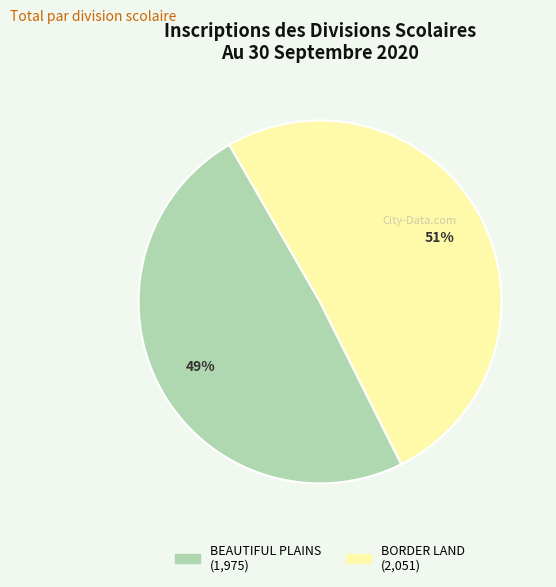

Does any single category account for the majority?

Yes